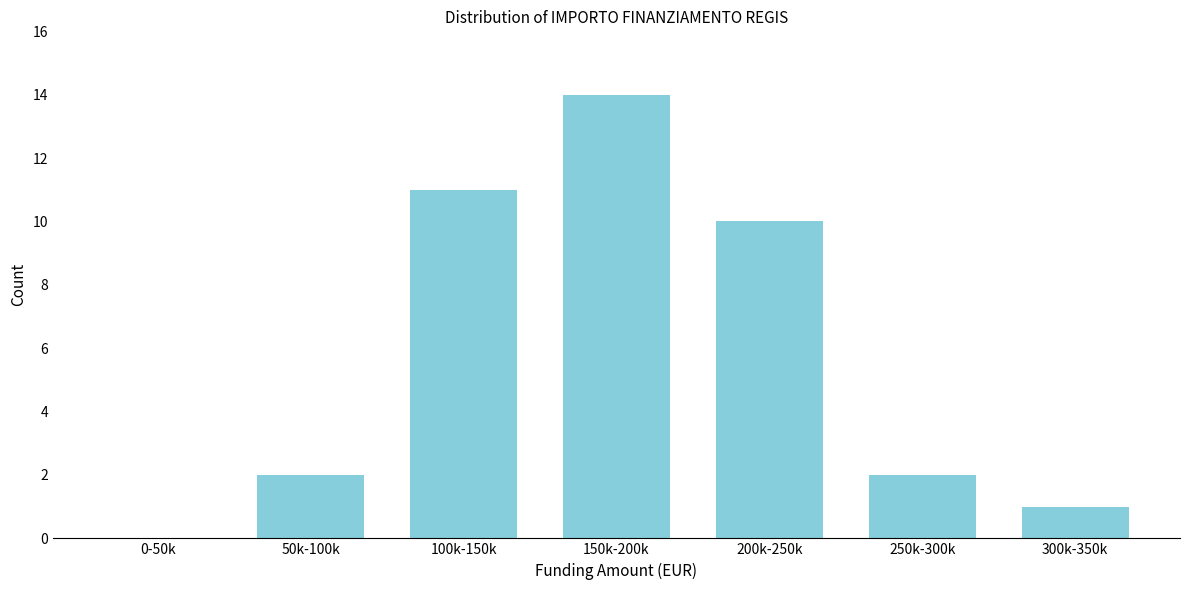

Reading left to right, transcribe all the data shown in this chart.

0-50k=0	50k-100k=2	100k-150k=11	150k-200k=14	200k-250k=10	250k-300k=2	300k-350k=1